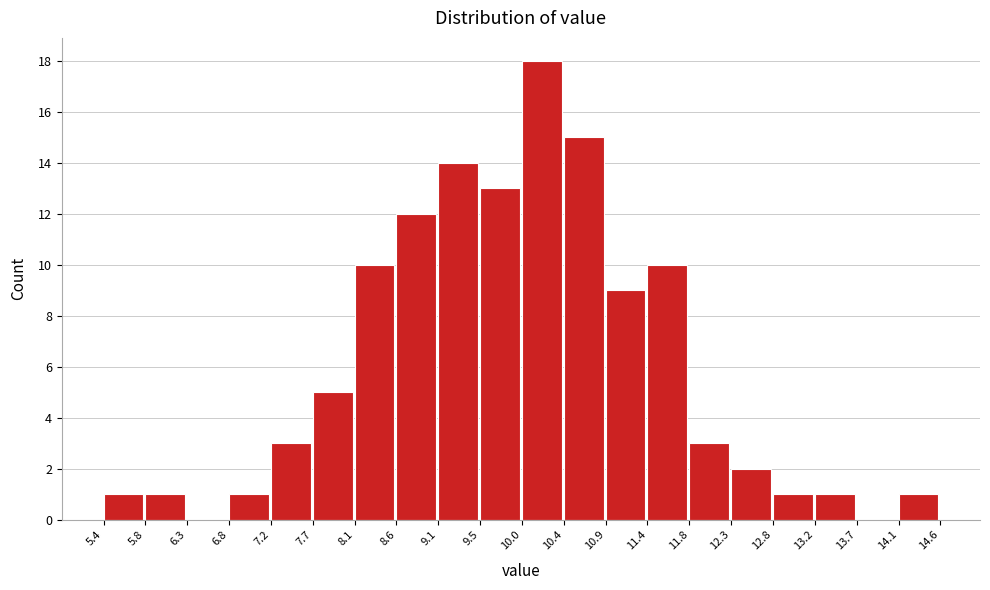

Which range on the x-axis has the tallest bar?

10.0 to 10.4